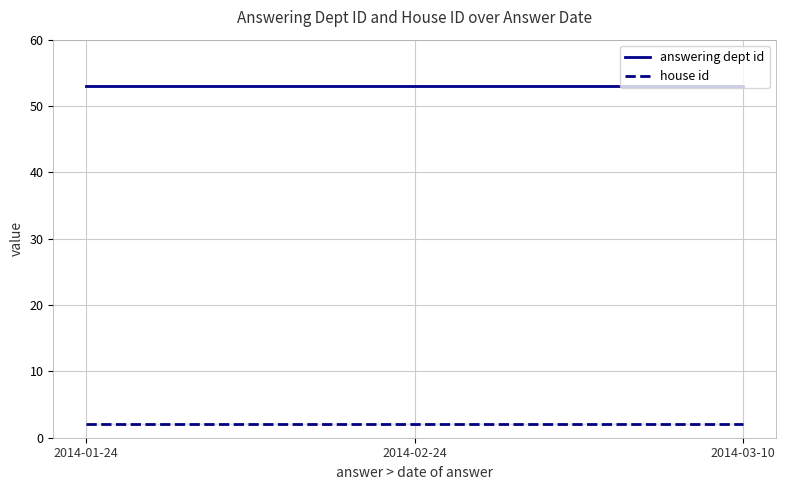

What is the label of the 1st point from the left?

2014-01-24